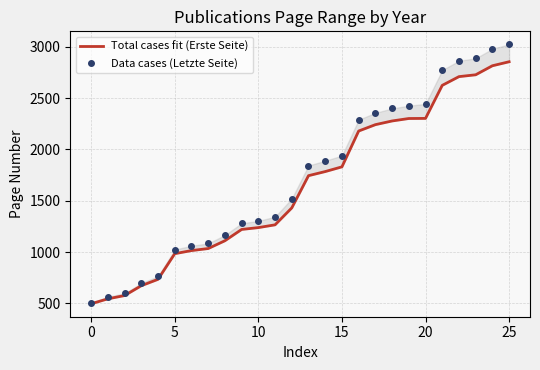

The Data cases (Letzte Seite) series shows 1186 at 14. True or false?

False